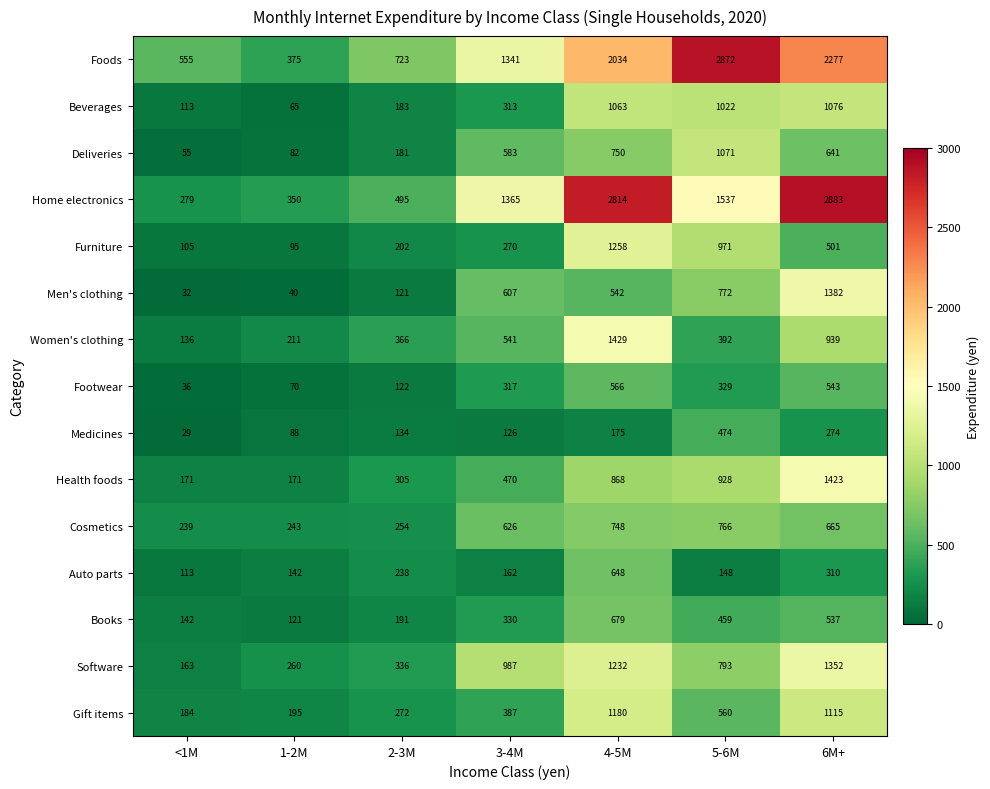

Which series has the widest spread of values?

Home electronics